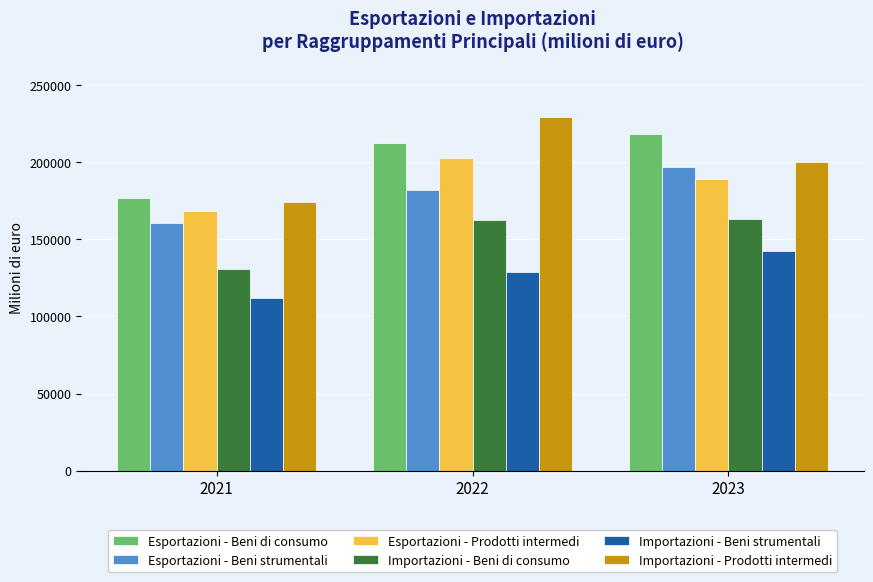

How many bars are there in each group?

6